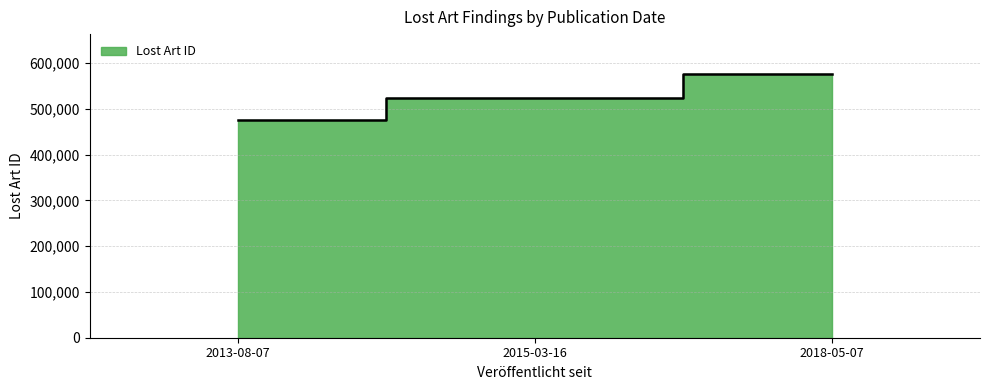

Count the number of values greater than 524744.

1